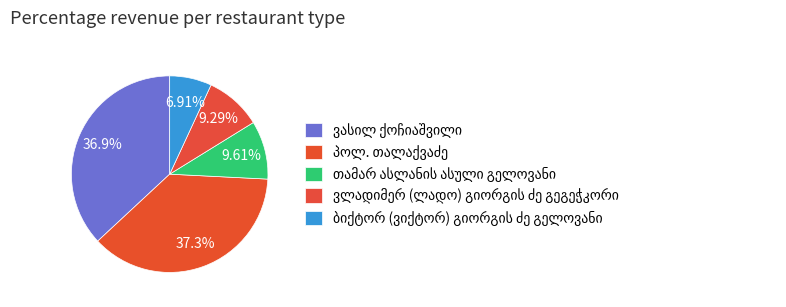

How many segments does this pie chart have?

5